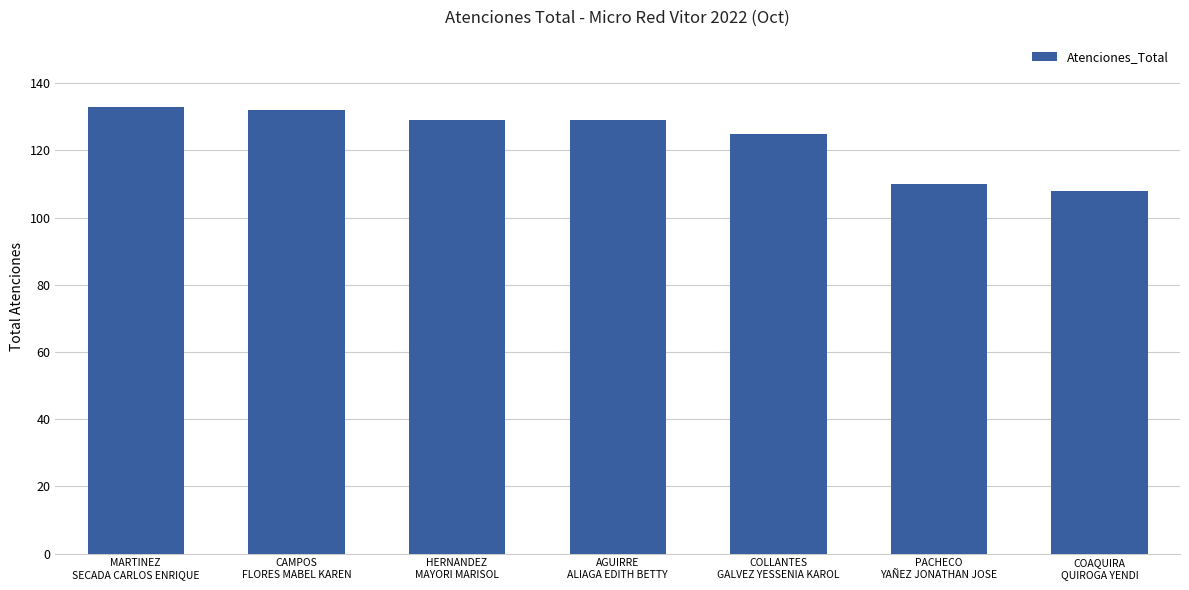

How many bars are there in total?

7